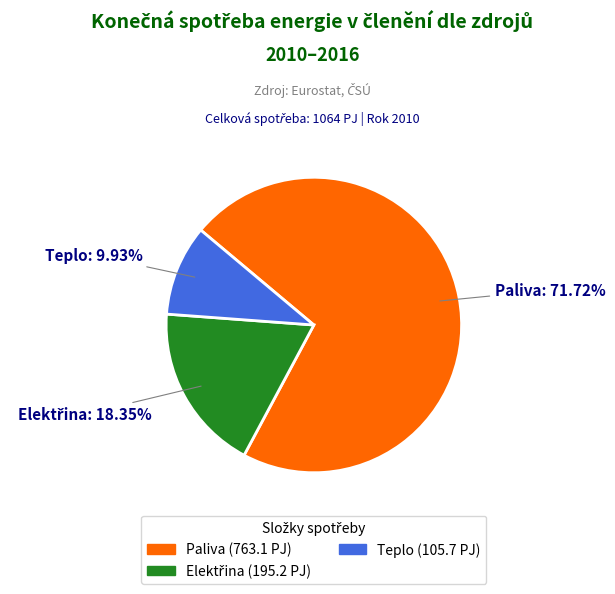

How much of the chart is everything except Paliva?

28.3%